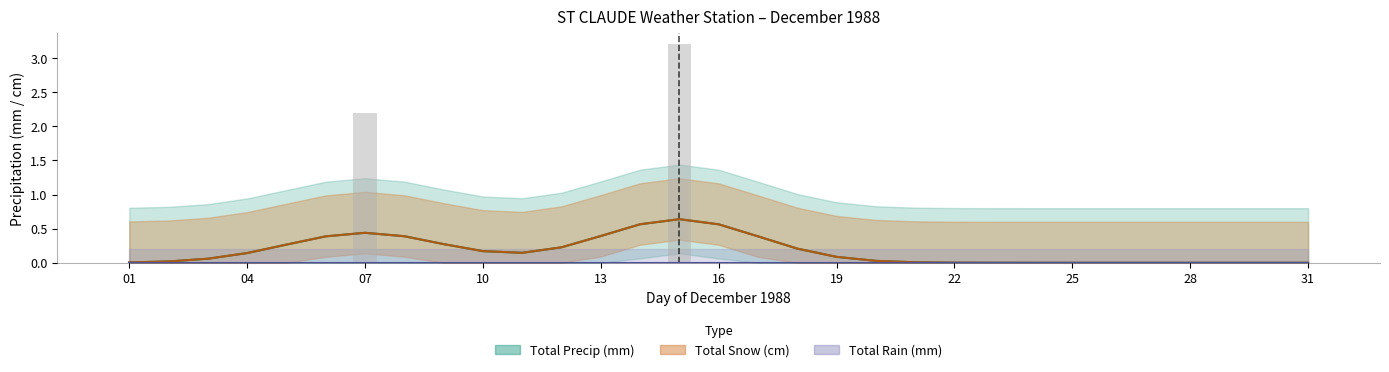

What value does the Total Precip (mm) series have at 07?

2.2